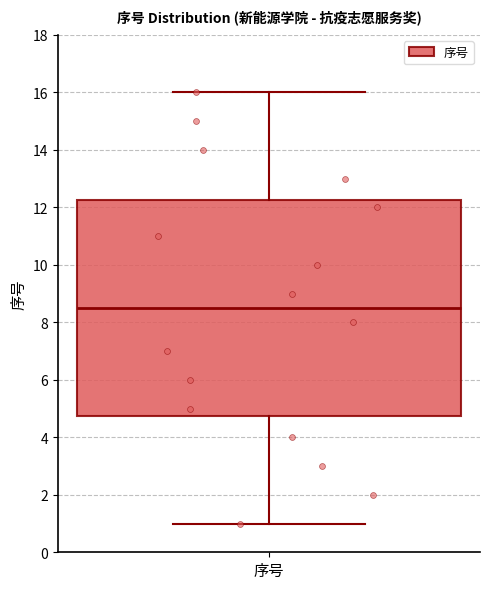

Read this box plot against the y-axis: the position of the median line, the range covered by the box, and the ends of both whiskers. The values are not printed on the chart, so give them approximately, as read against the axis.

median 8.6, box 4.8 to 12.2, whiskers 1.0 to 16.0